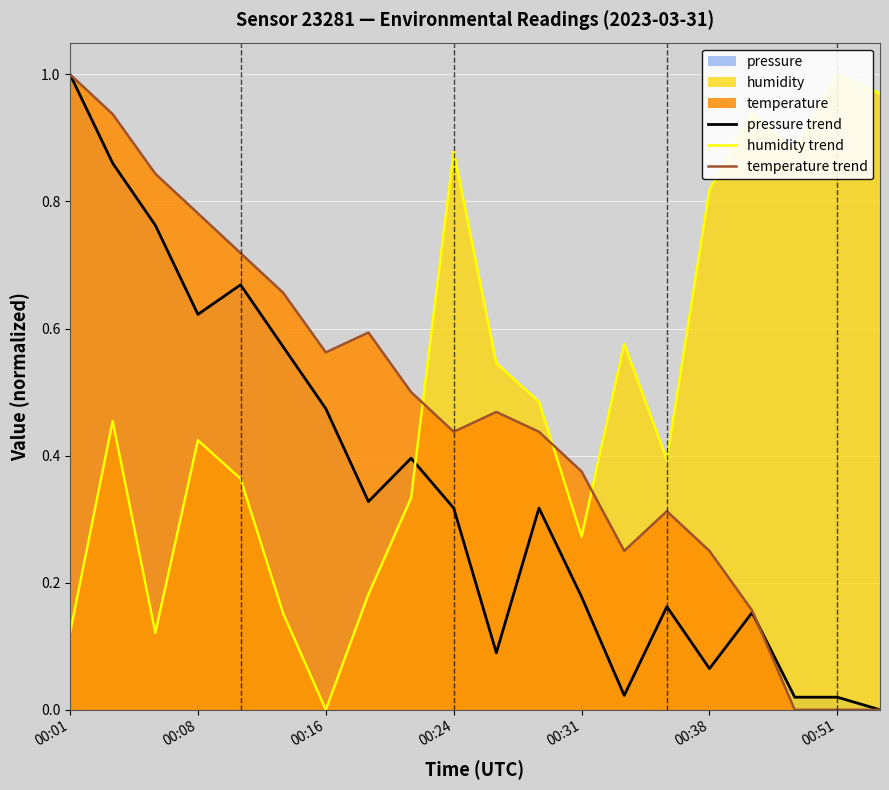

The temperature trend series shows 0.3 at 00:16. True or false?

False